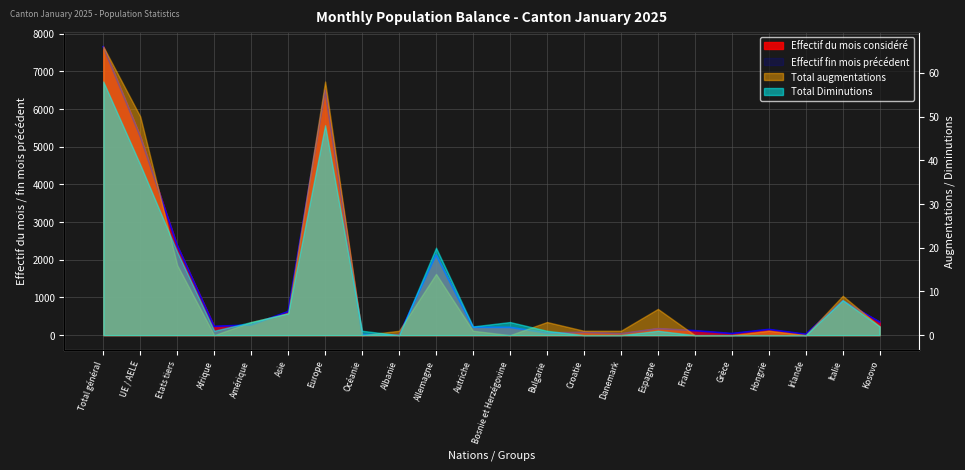

What is the average value of the Effectif fin mois précédent series?

1249